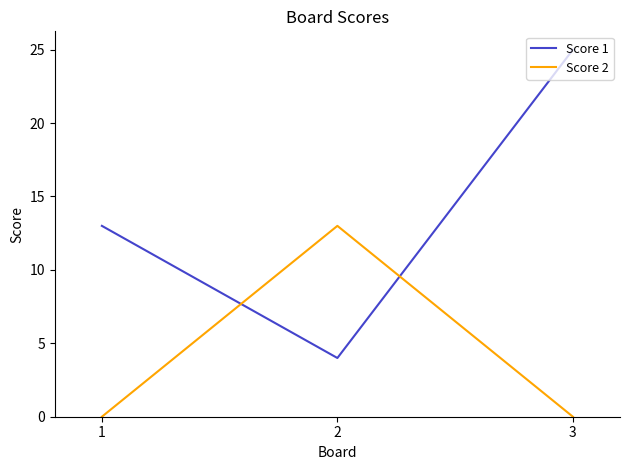

Count the number of categories in the chart.

3